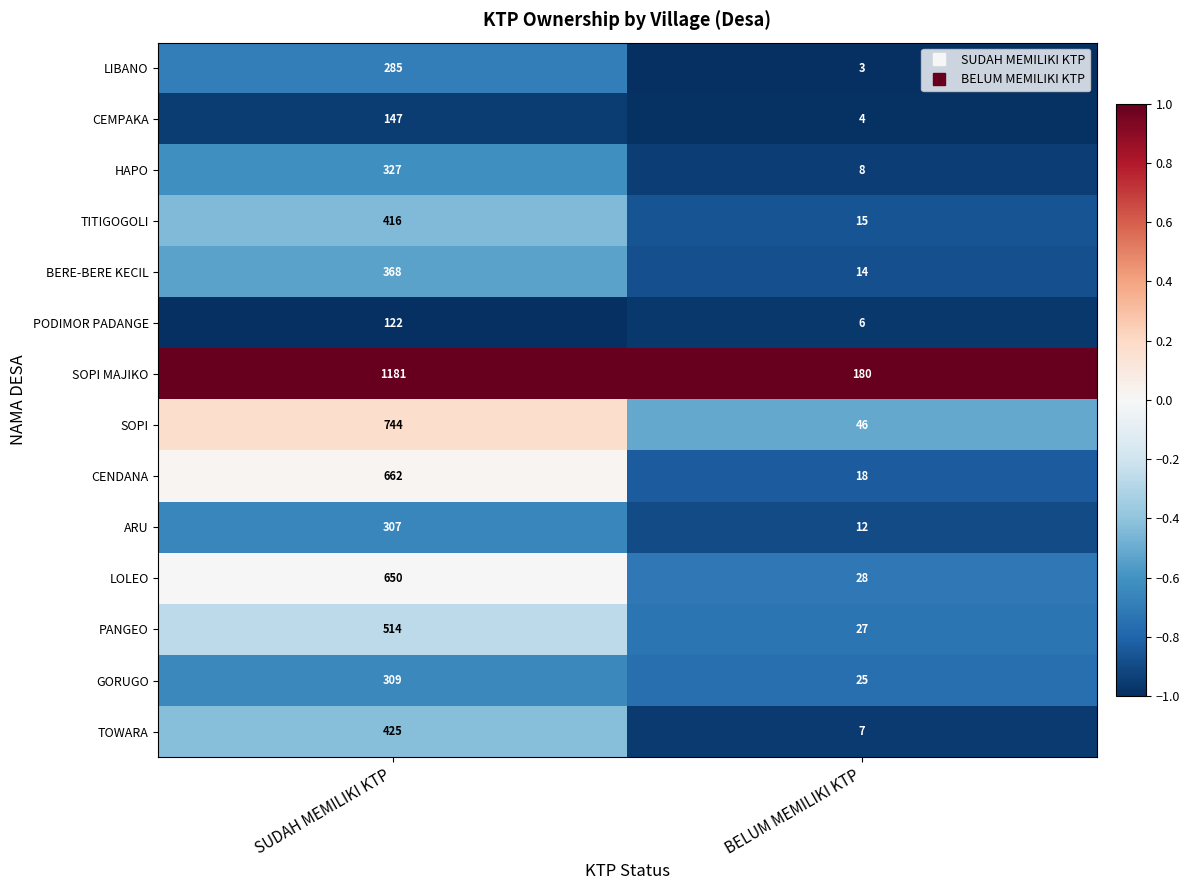

The ARU series shows 12 at BELUM MEMILIKI KTP. True or false?

True